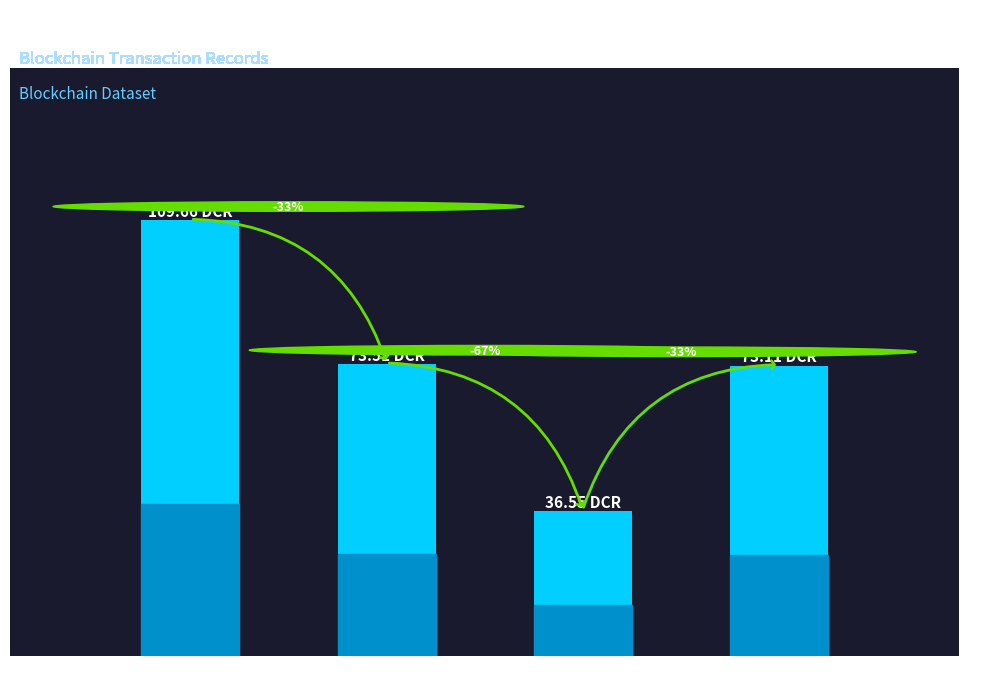

The chart shows a value of 30.5 at Regular. True or false?

False